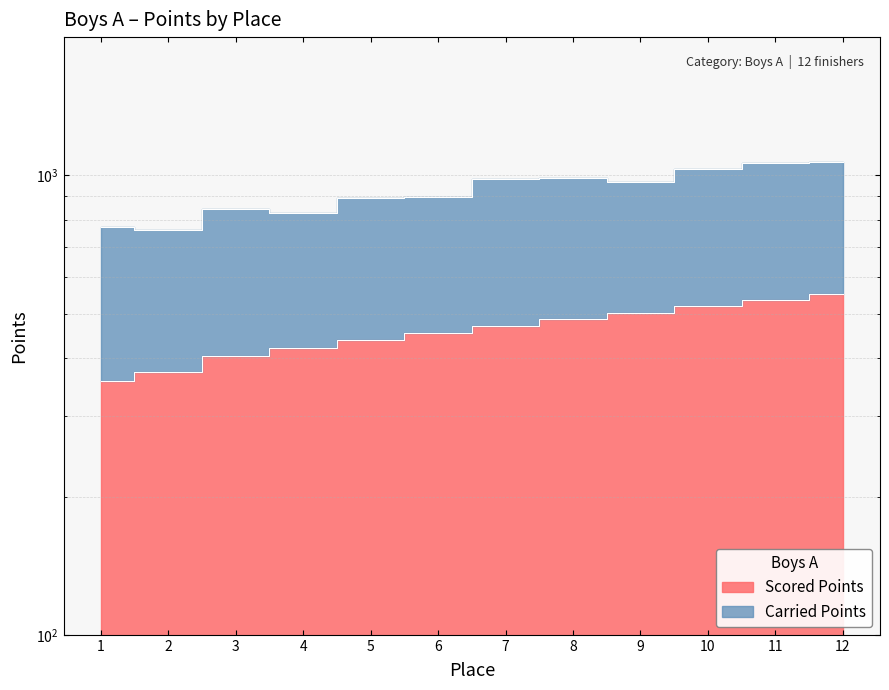

List the labels in order of value, smallest first.

1, 2, 3, 4, 5, 6, 7, 8, 9, 10, 11, 12